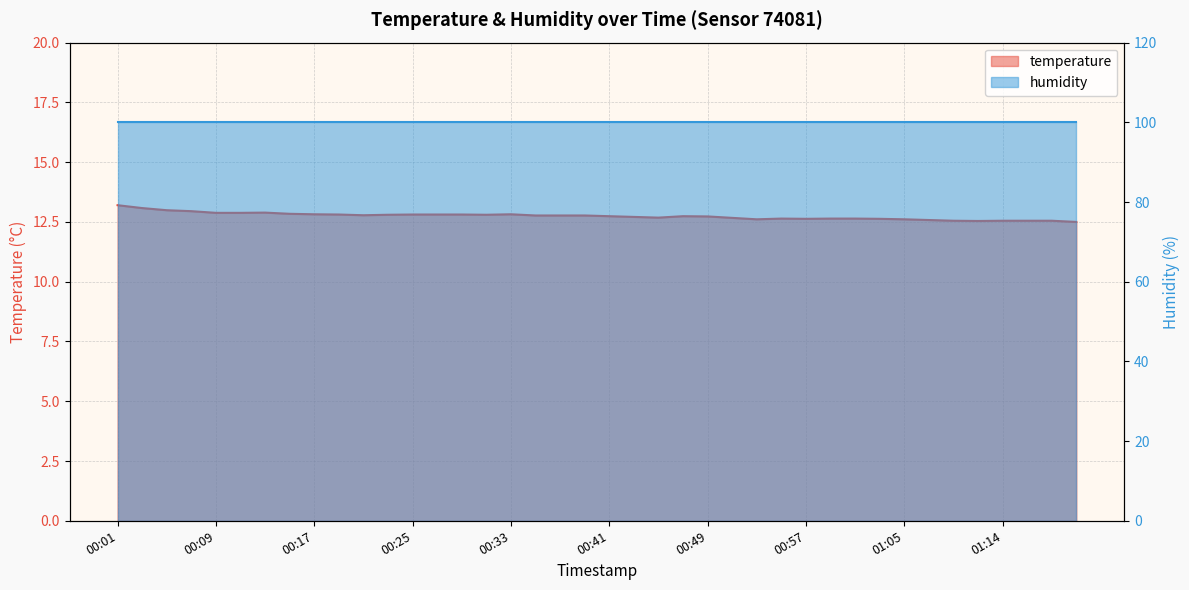

At which category does the data reach its first local peak?

00:13